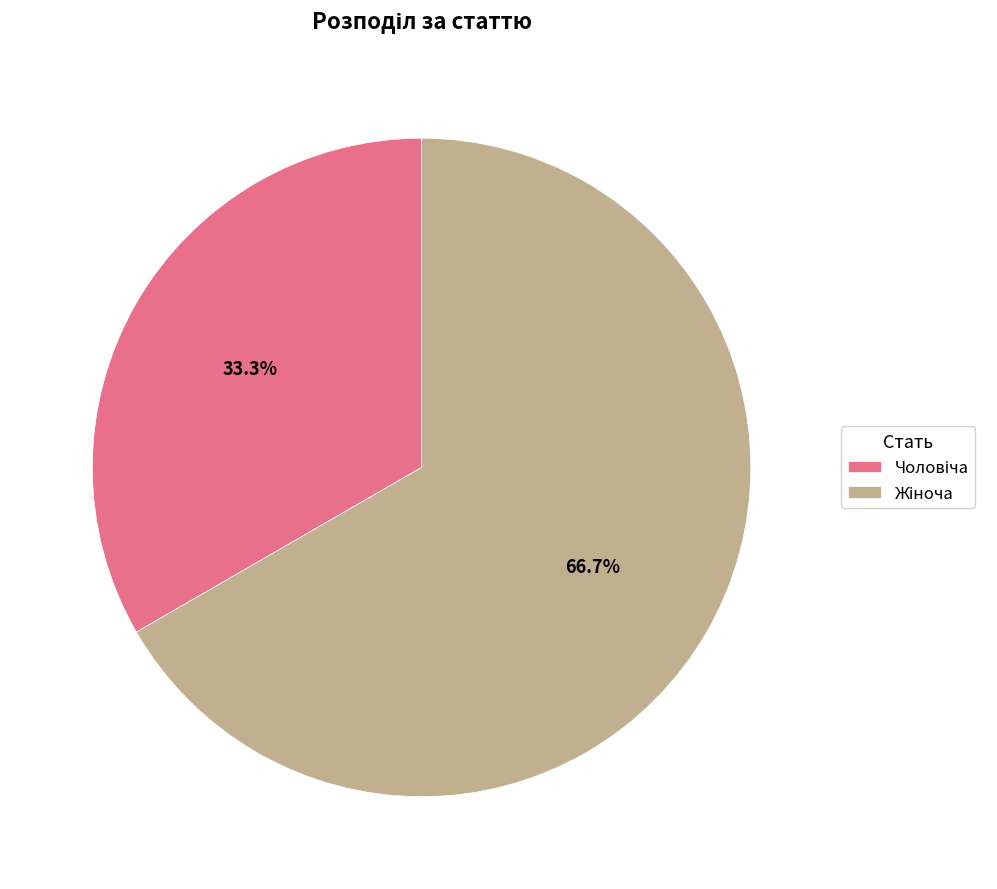

To the nearest percent, what is the average slice percentage?

50%